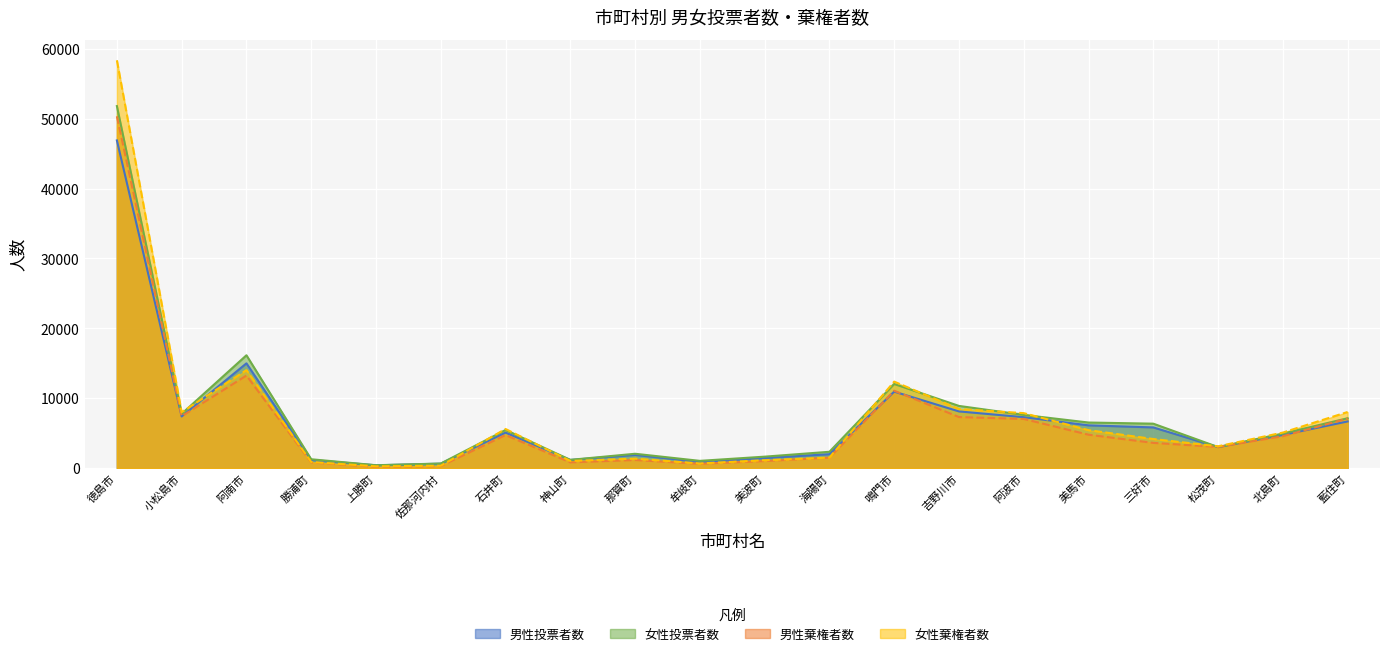

How many lines are shown in the chart?

4